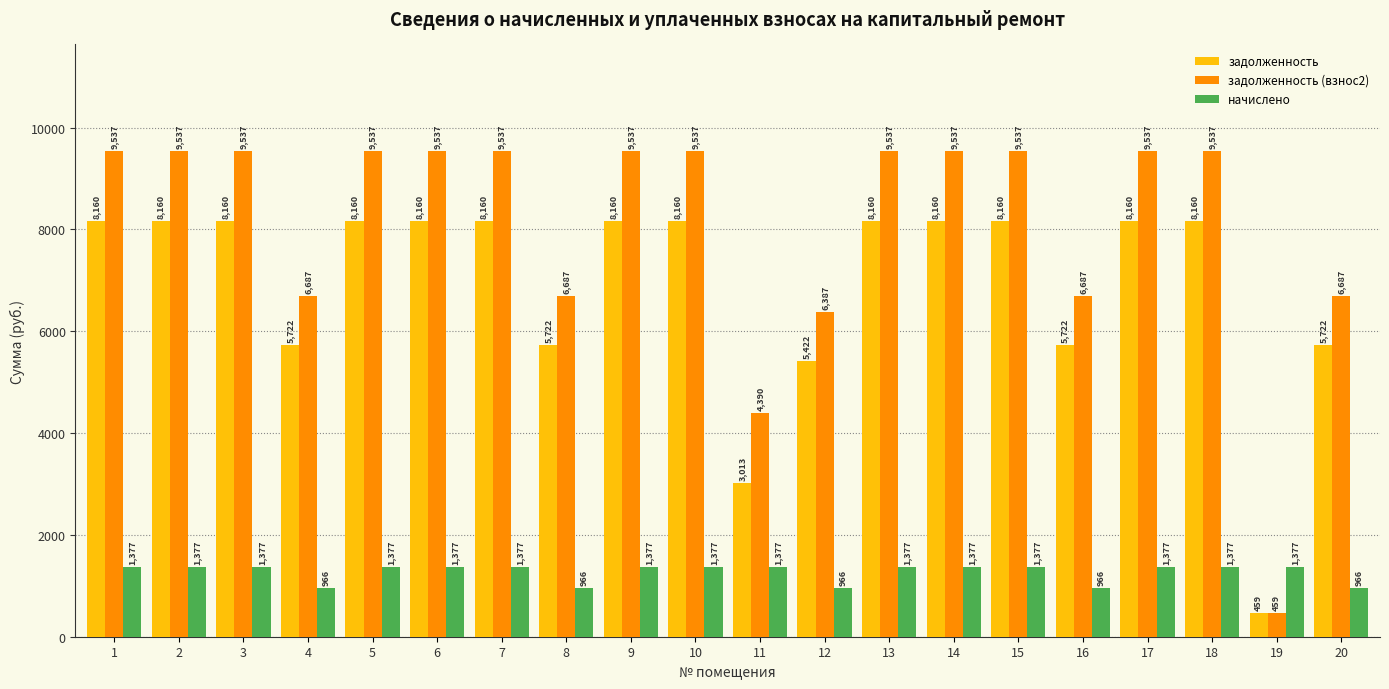

List the series in order of their peak value, lowest first.

начислено, задолженность, задолженность (взнос2)